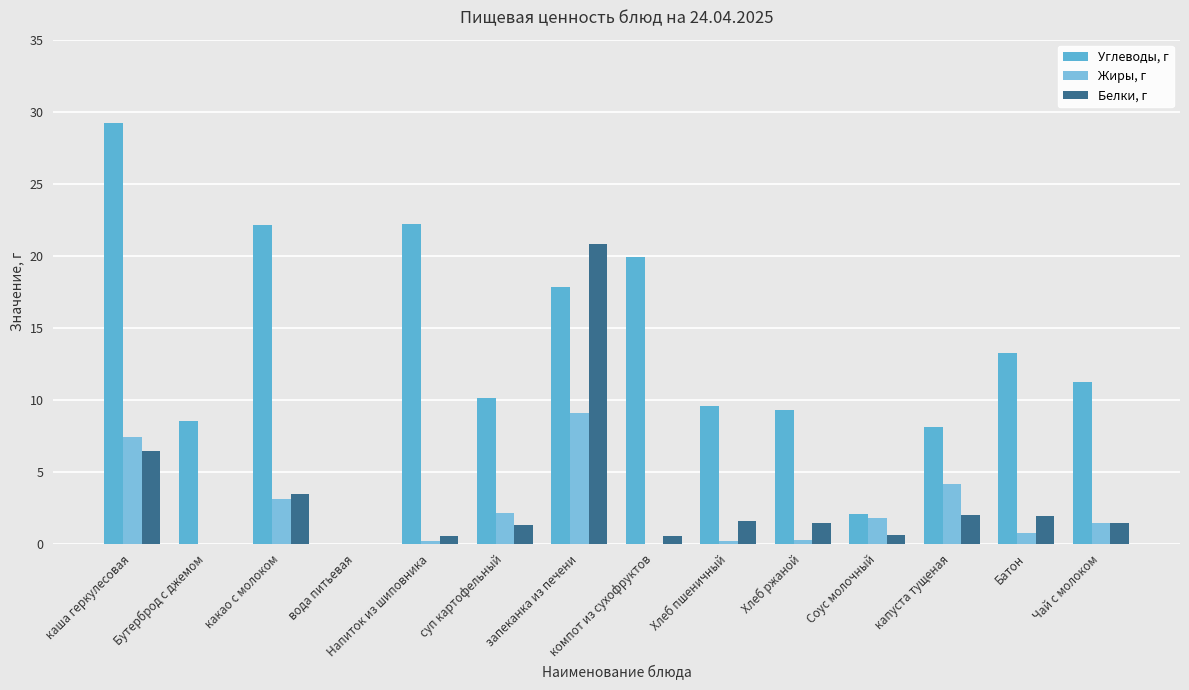

Does the chart contain stacked bars?

No